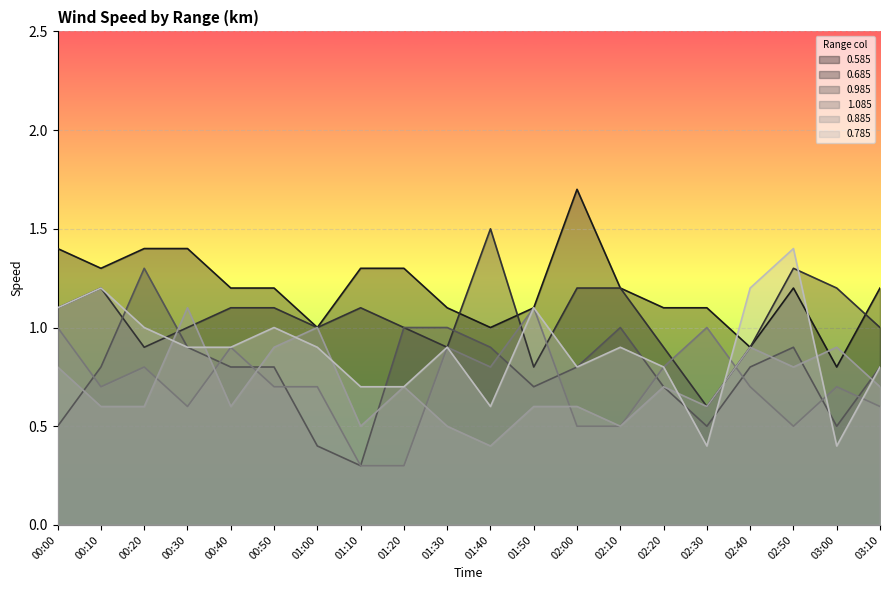

Rank the series by their maximum value, from lowest to highest.

1.085, 0.885, 0.985, 0.785, 0.685, 0.585